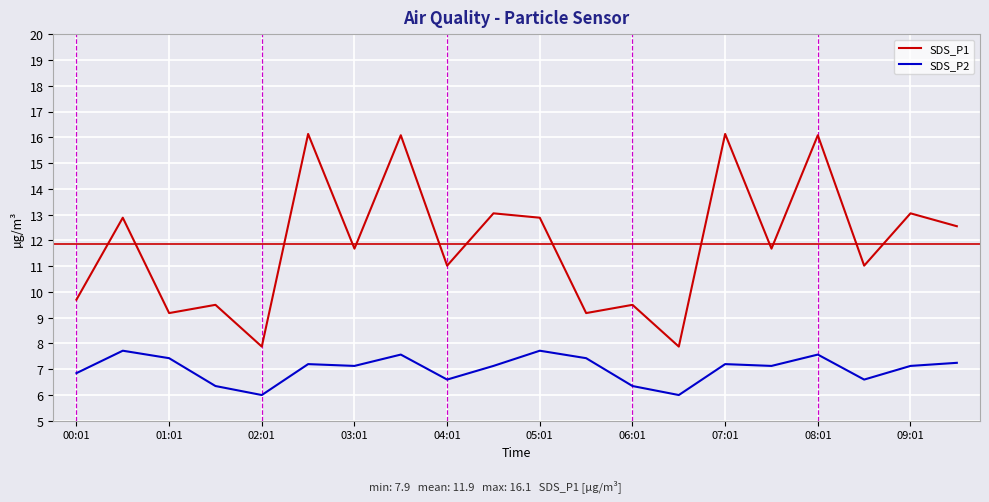

Which series has the largest range (max minus min)?

SDS_P1